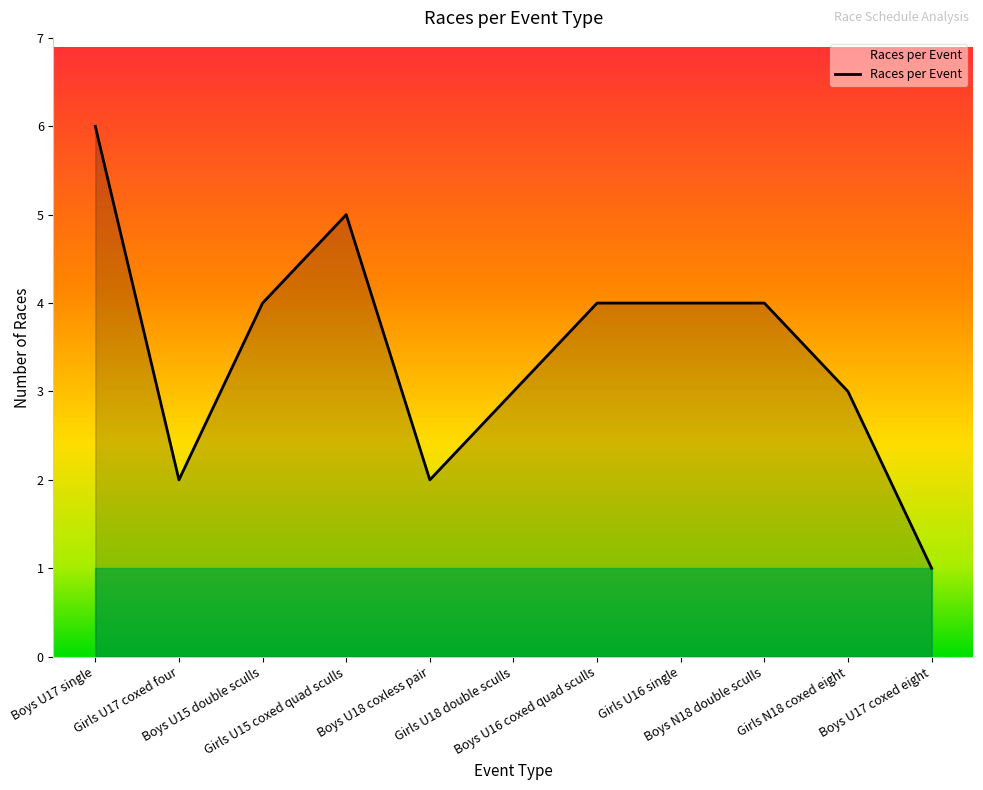

Does the chart display data point markers on the line(s)?

No